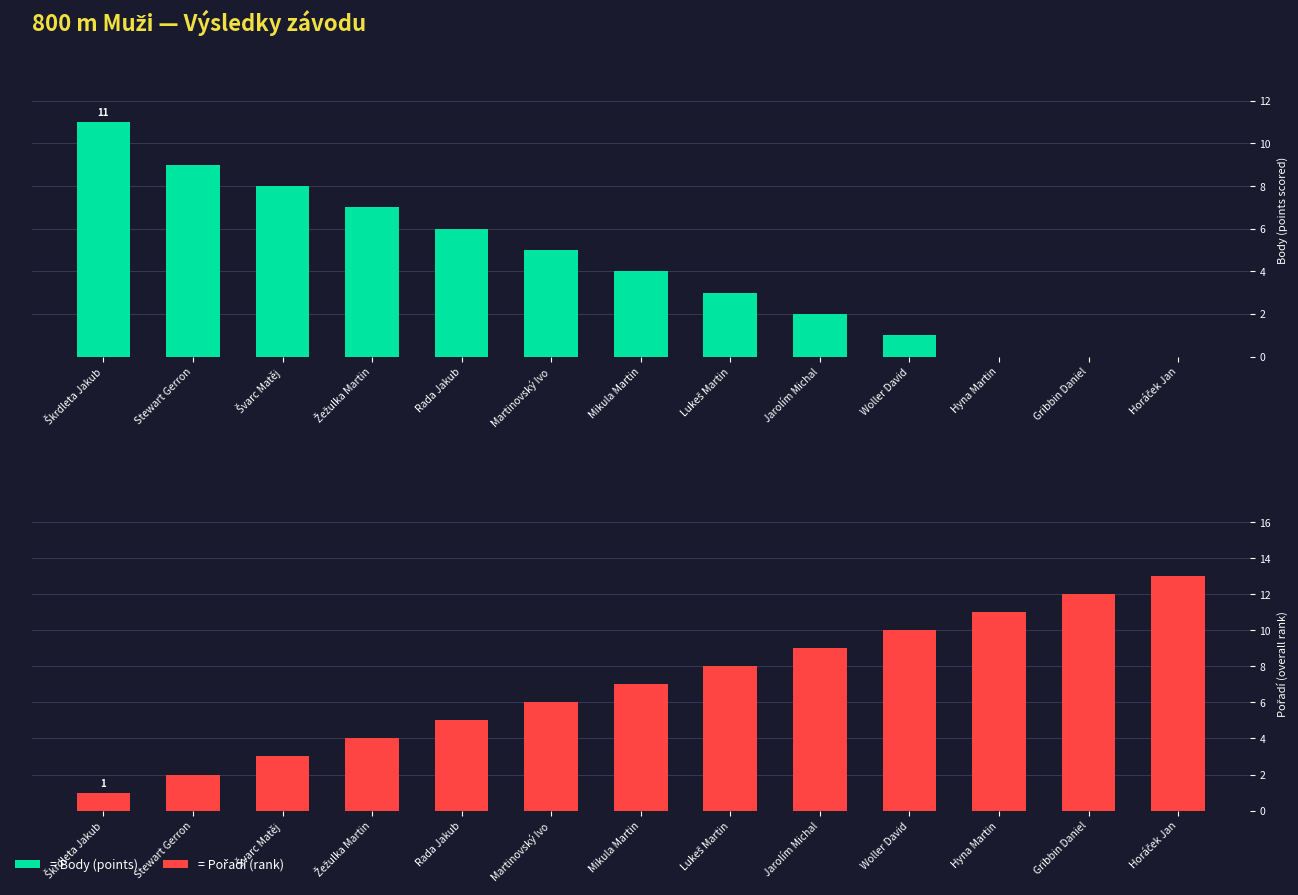

What is the sum of all Body (points) values?

56